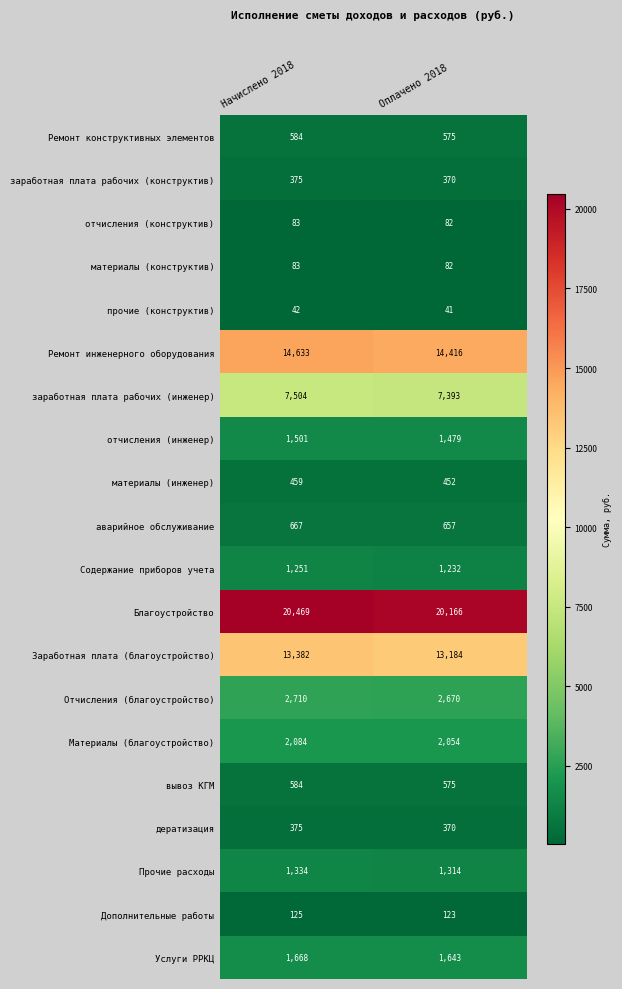

What is the sum of the Отчисления (благоустройство) values at Оплачено 2018 and Начислено 2018?

5380